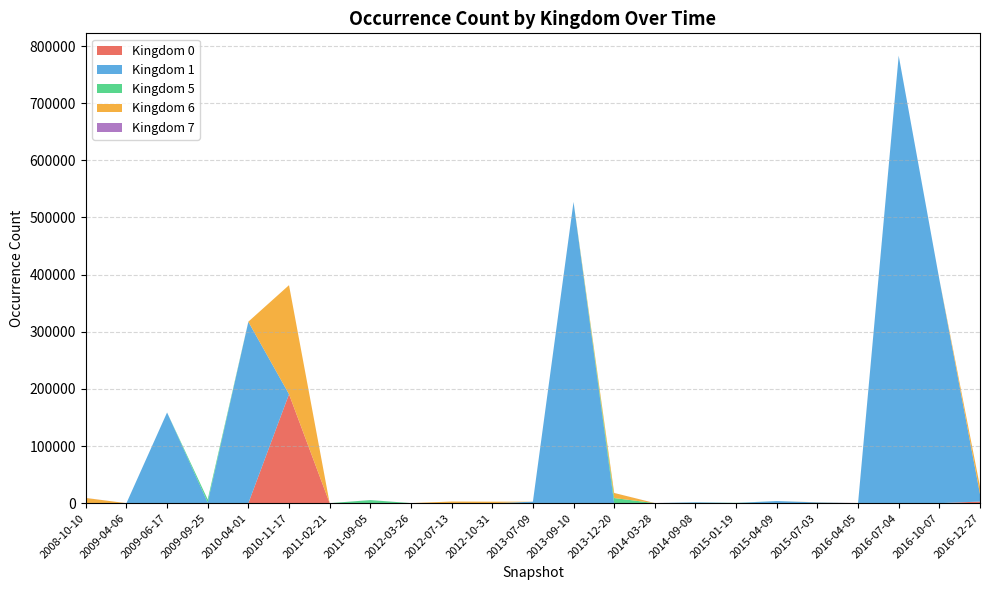

At which category is the sum across all series the highest?

2016-07-04